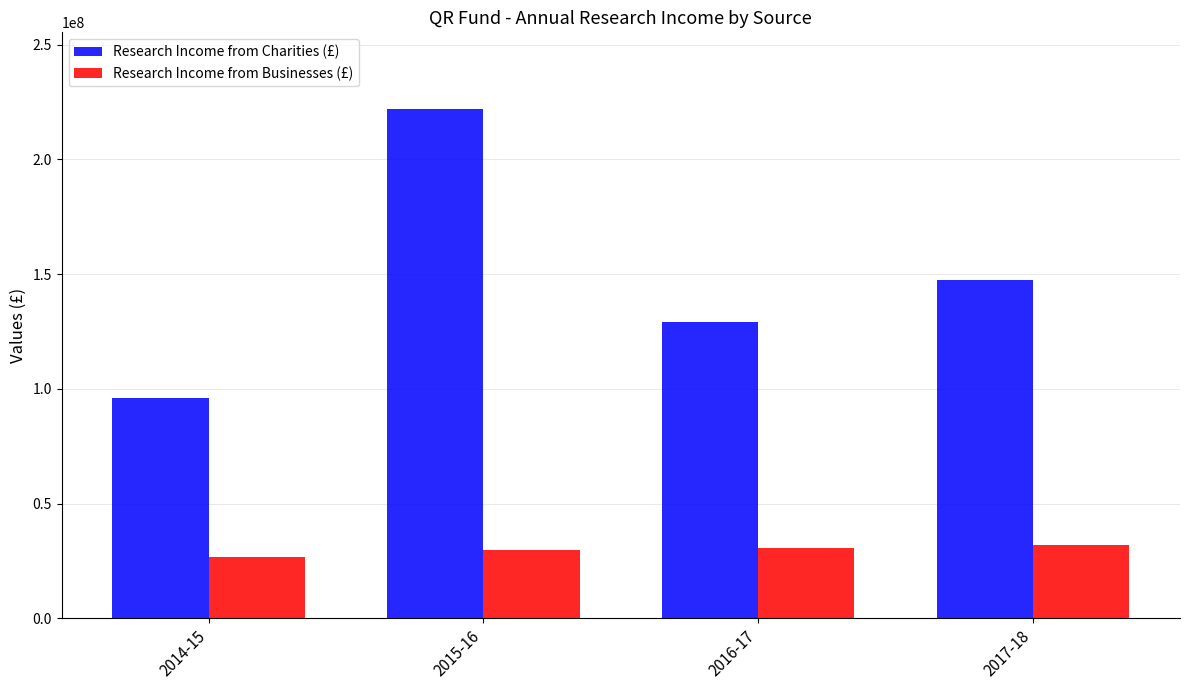

What is the total value across all series at 2017-18?

179773000